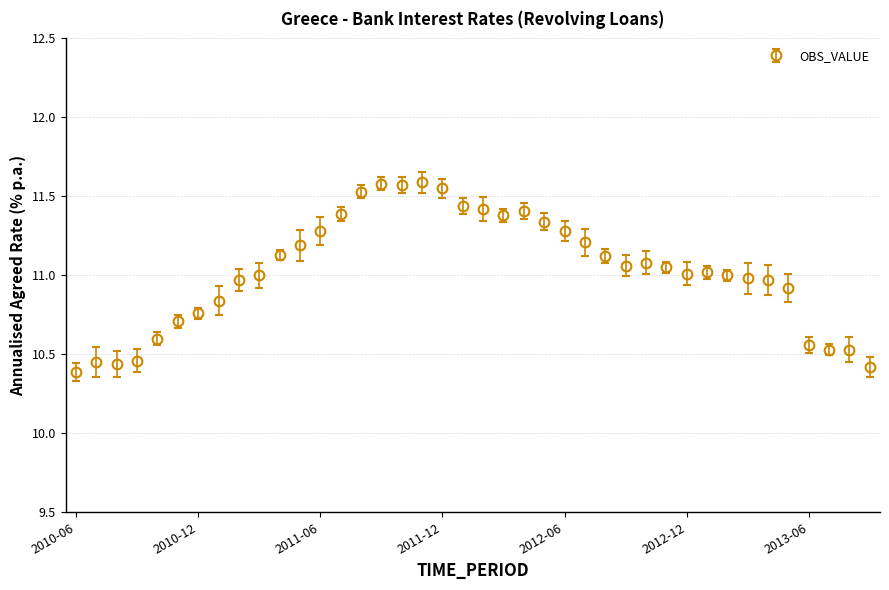

What is the difference between the second highest and second lowest values?

1.2